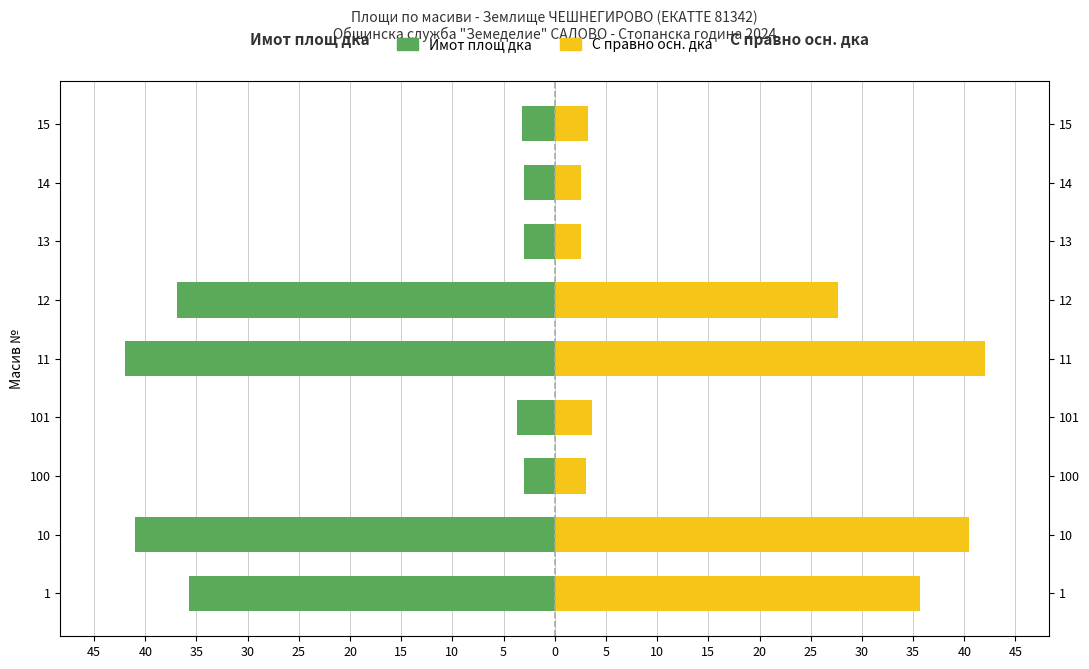

Reading right to left, list all the values displayed in this chart.

Имот площ дка: -3.2	-3.0	-3.0	-36.9	-42.0	-3.7	-3.0	-41.0	-35.7
С правно осн. дка: 3.2	2.5	2.6	27.7	42.0	3.6	3.0	40.4	35.6